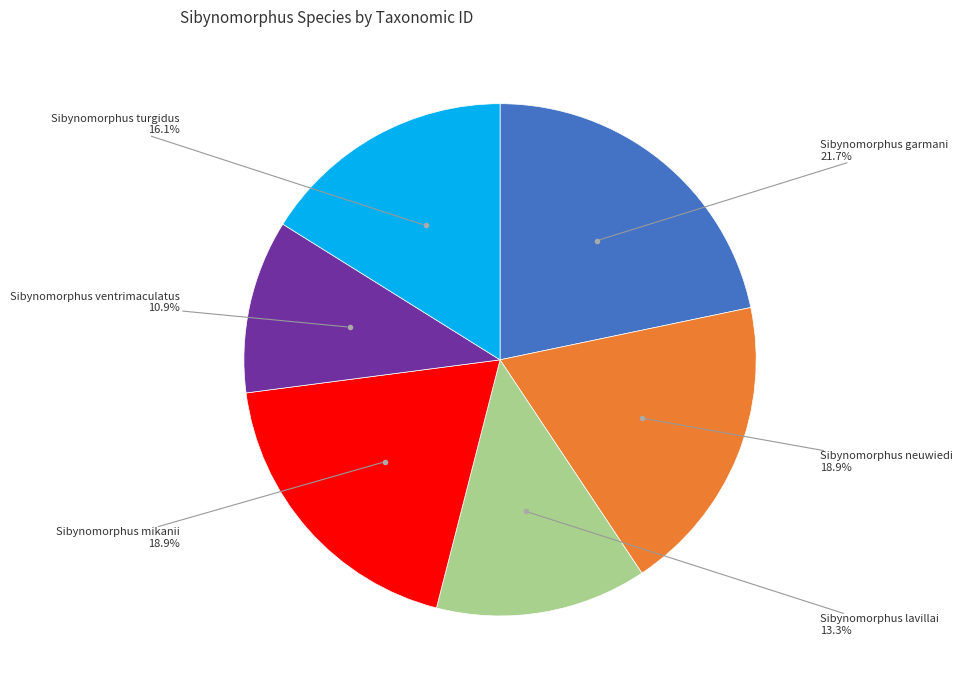

What is the smallest slice in the pie chart?

Sibynomorphus ventrimaculatus